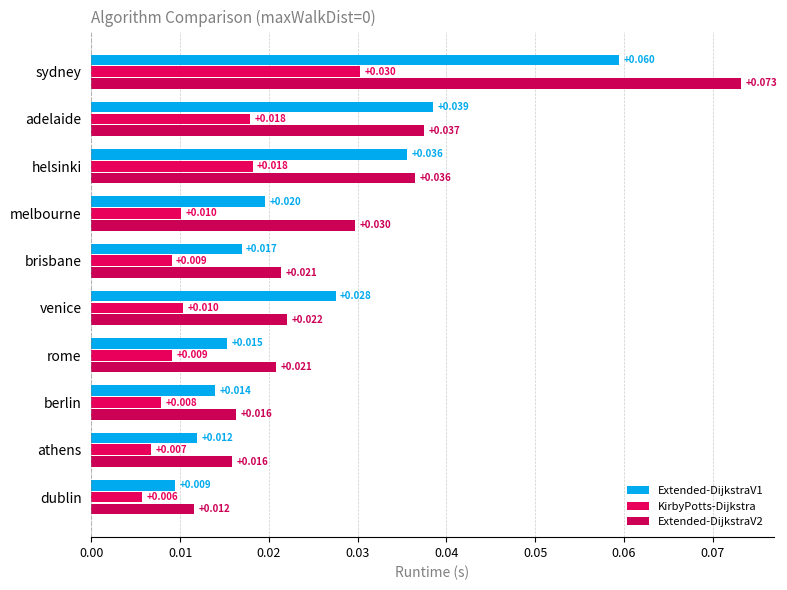

What is the label of the 9th bar from the right?

adelaide